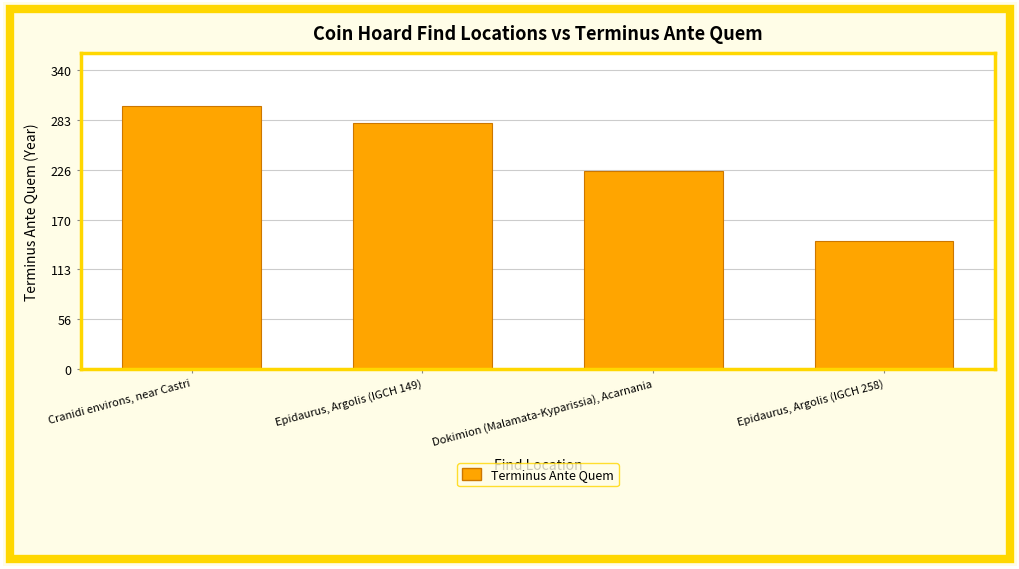

Read the value at Epidaurus, Argolis (IGCH 149), to the nearest 50.

300